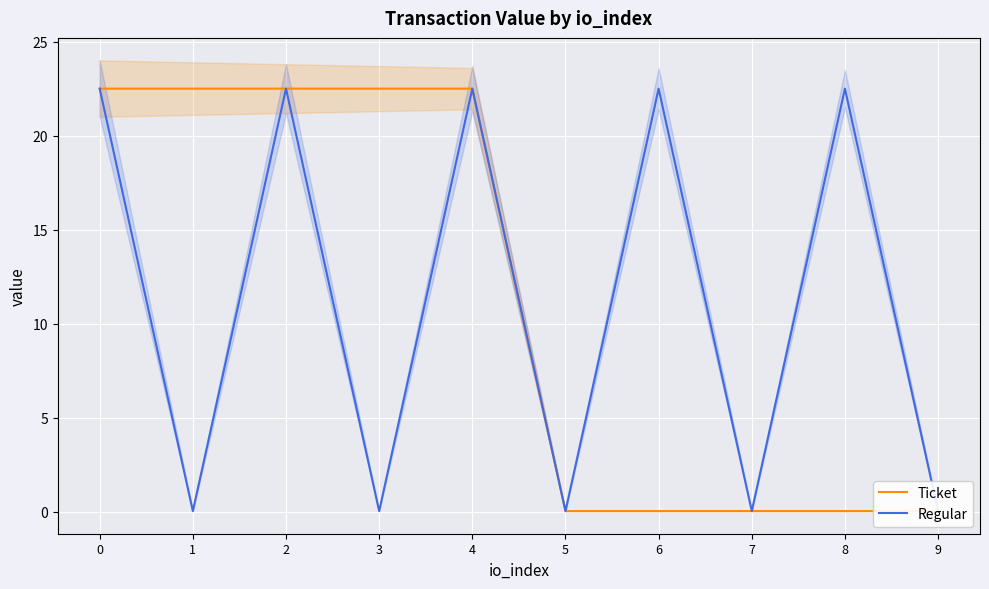

What are all the series names shown in the legend?

Ticket, Regular